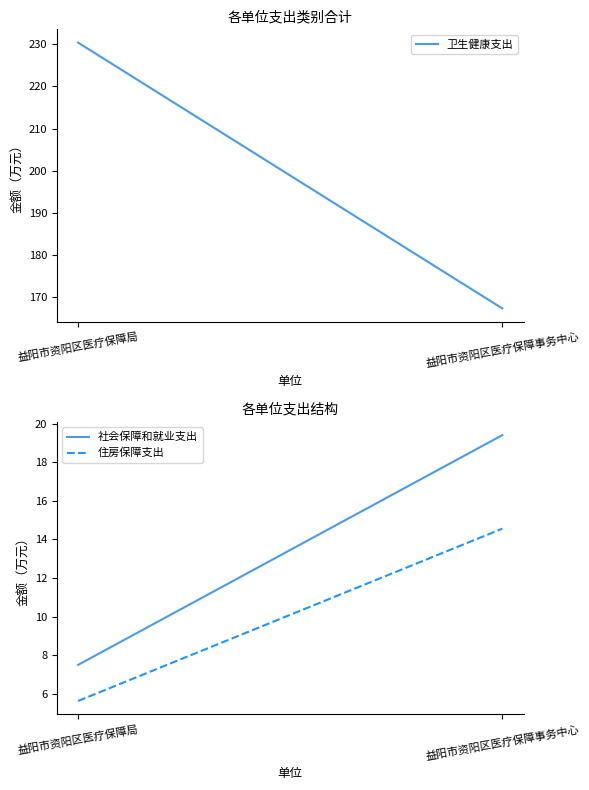

Reading left to right, extract all data points from this chart.

卫生健康支出: 益阳市资阳区医疗保障局=230.4	益阳市资阳区医疗保障事务中心=167.3
社会保障和就业支出: 益阳市资阳区医疗保障局=7.5	益阳市资阳区医疗保障事务中心=19.4
住房保障支出: 益阳市资阳区医疗保障局=5.6	益阳市资阳区医疗保障事务中心=14.6